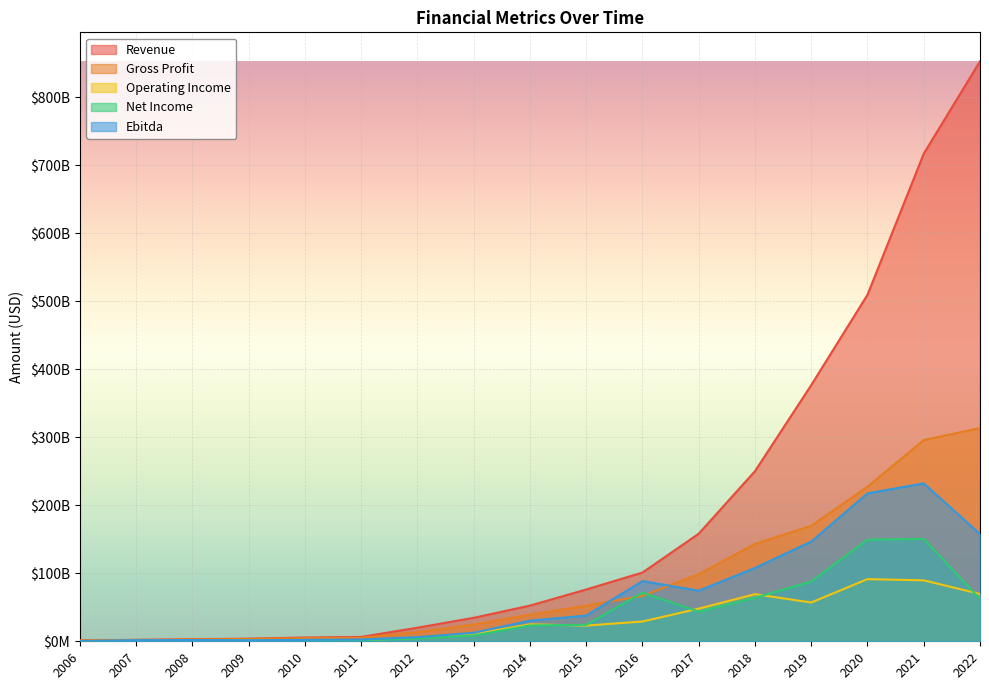

Which series changed the most between 2014 and 2017?

Revenue